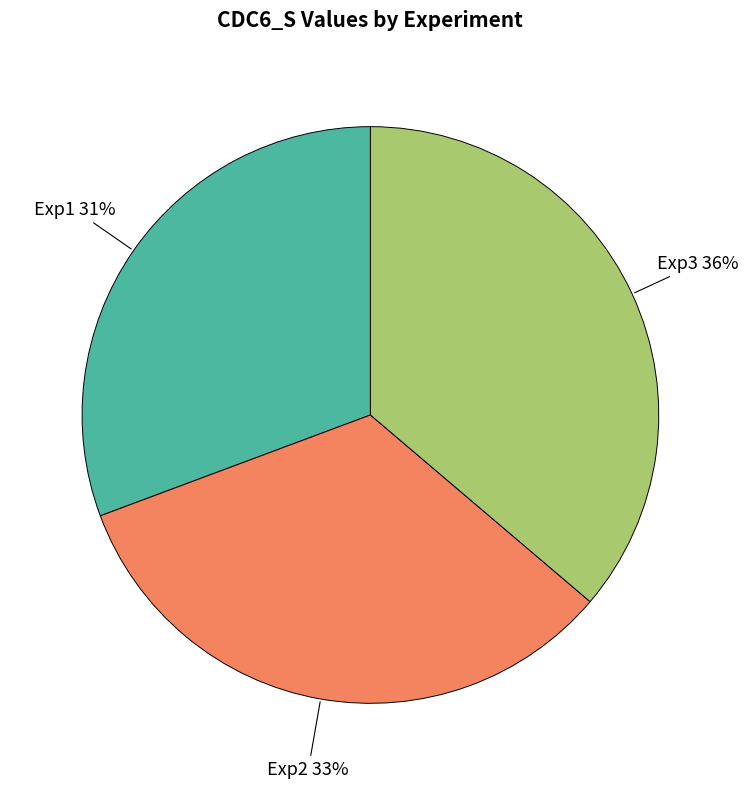

Does any single category account for the majority?

No